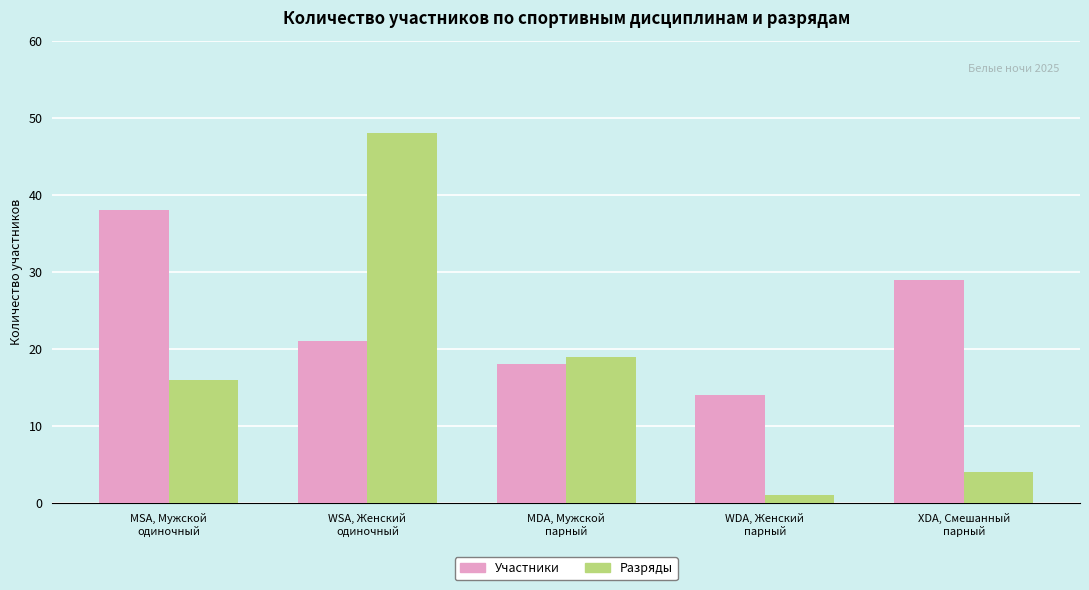

At MSA, Мужской
одиночный, list the series in order from largest to smallest.

Участники, Разряды